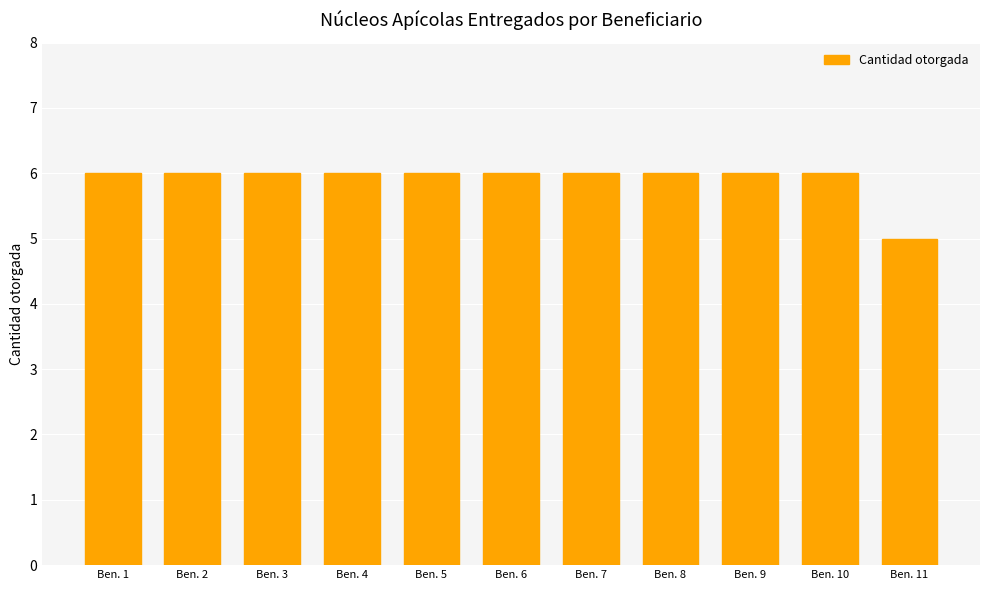

What is the change in value from Ben. 3 to Ben. 11?

-1